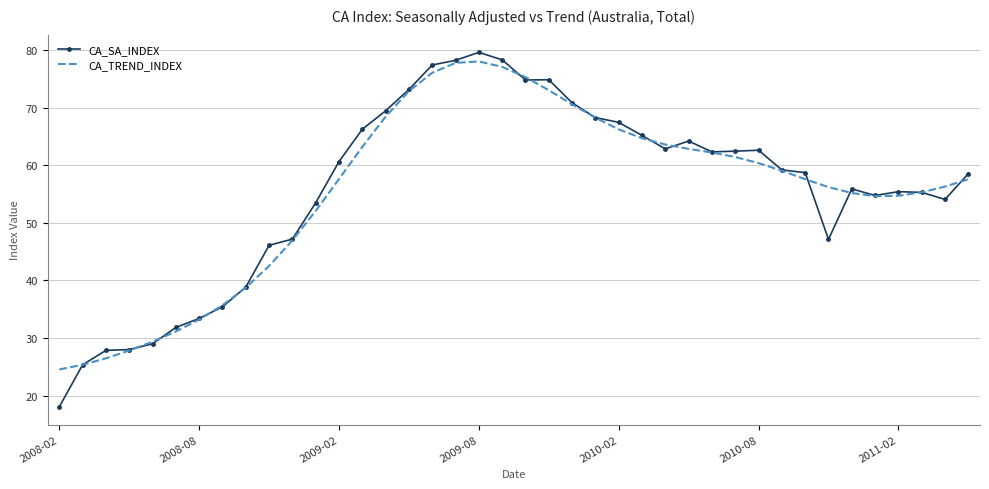

Which series has the widest spread of values?

CA_SA_INDEX